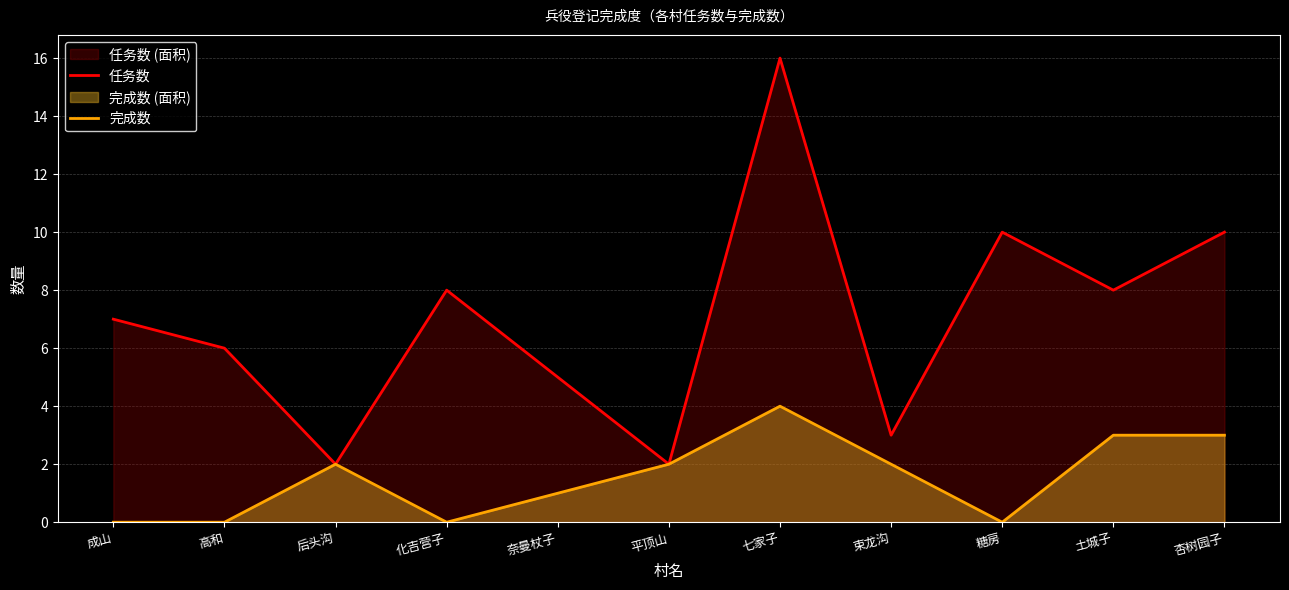

List the labels in order of 完成数 value, smallest first.

成山, 高和, 化吉营子, 糖房, 奈曼杖子, 后头沟, 平顶山, 束龙沟, 土城子, 杏树园子, 七家子